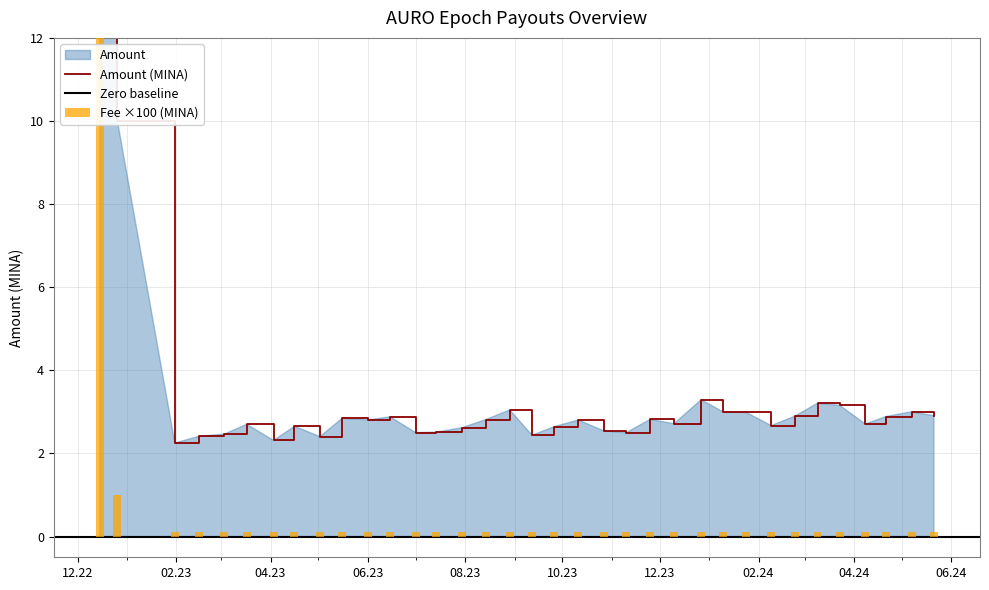

Which series has the largest total across all categories?

Amount